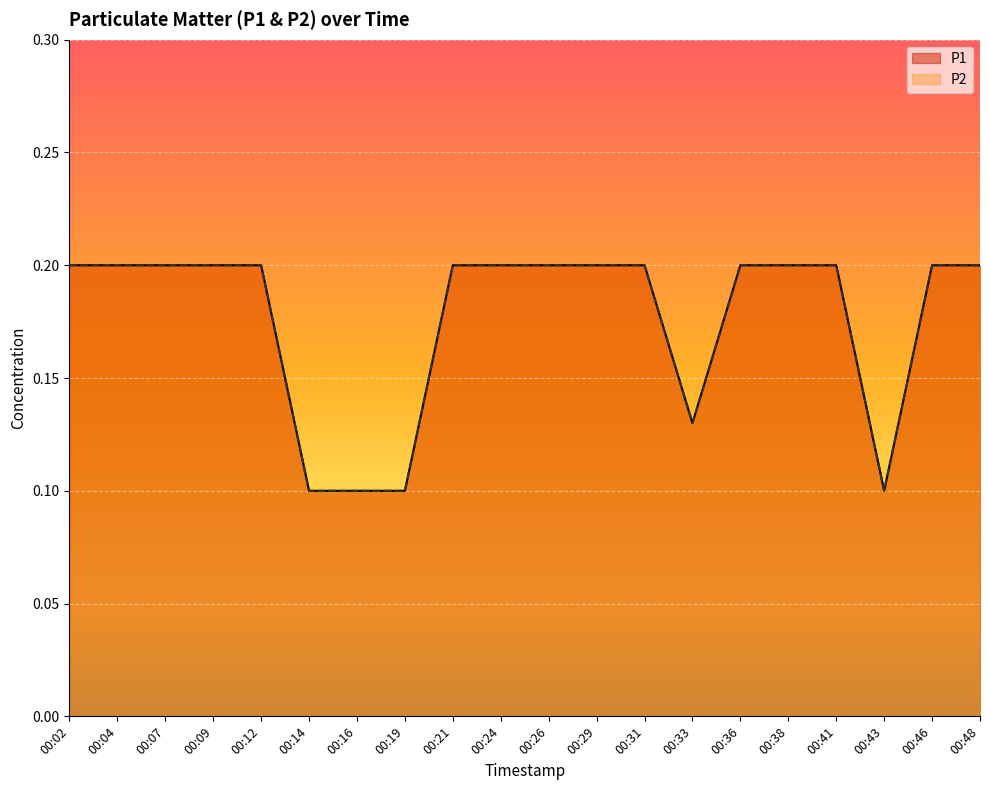

True or false: P1 and P2 cross at least once.

False